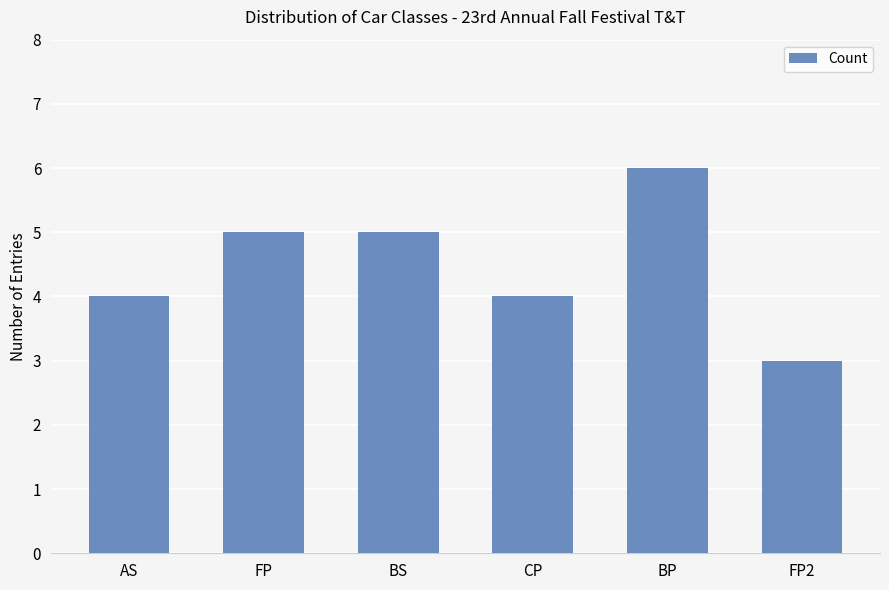

What is the sum of the values at AS and BP?

10